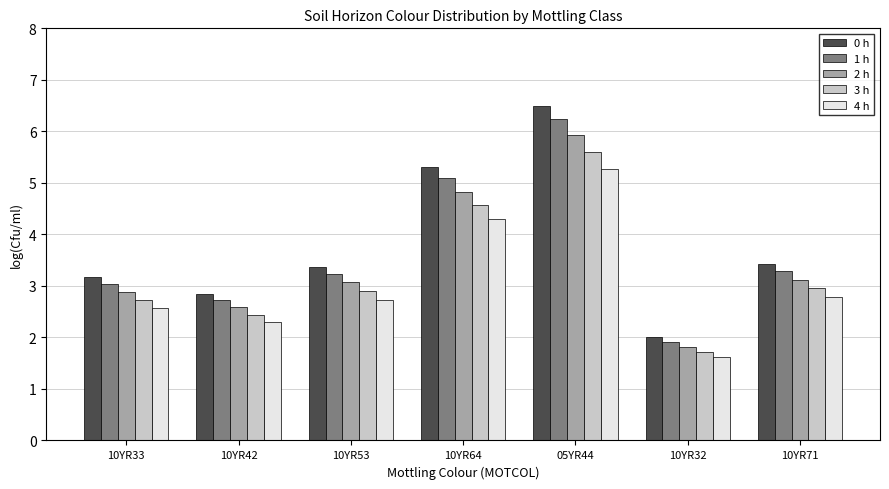

How many groups of bars are there?

7